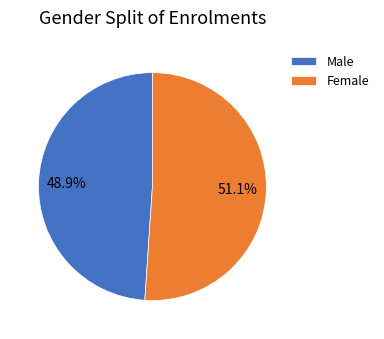

How much of the chart is everything except Male?

51.1%